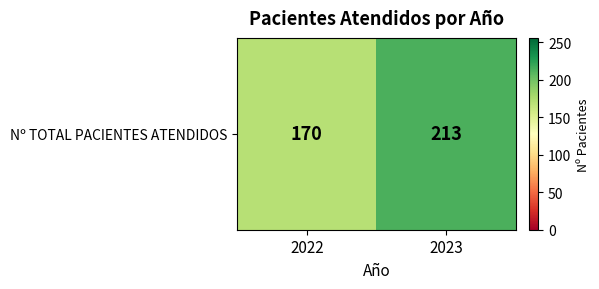

Read the value at 2023, to the nearest 10.

210